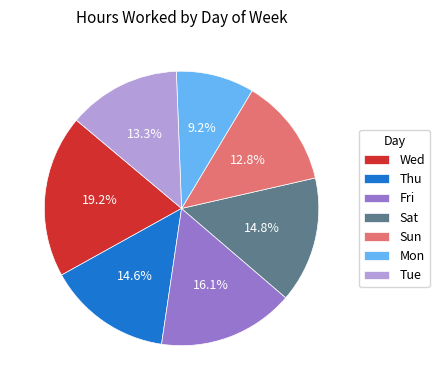

Which slice is the largest?

Wed